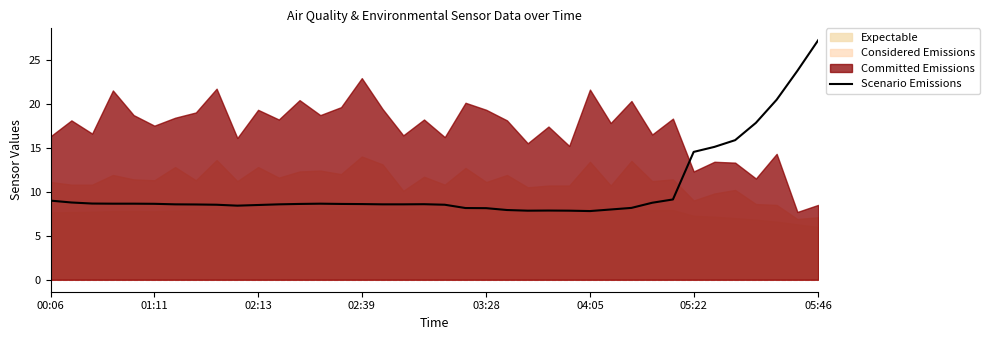

How many data points are less than 8?

6